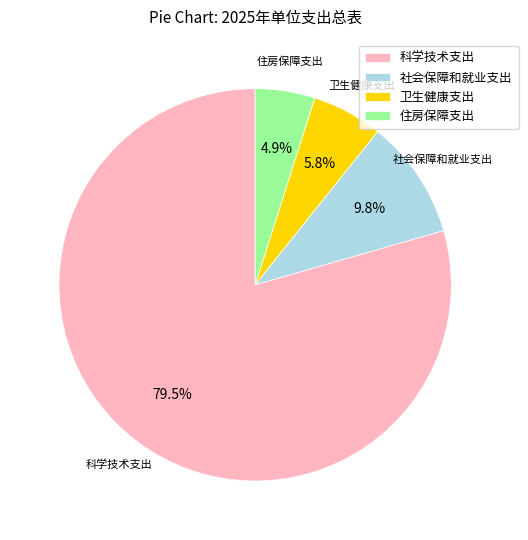

What is the ratio of the value at 社会保障和就业支出 to the value at 住房保障支出?

2.0